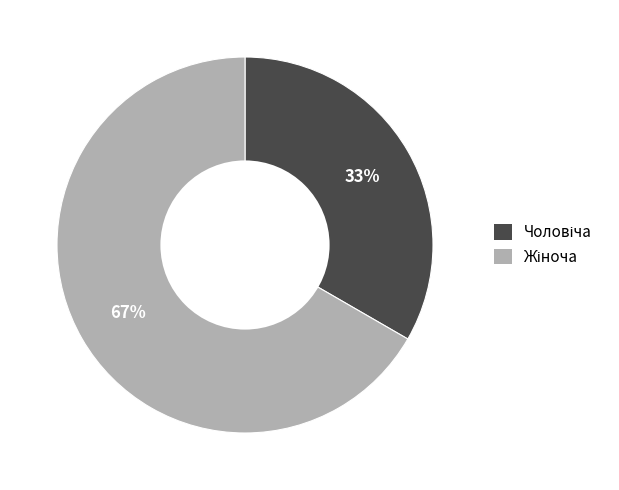

To the nearest percent, what is the average slice percentage?

50%